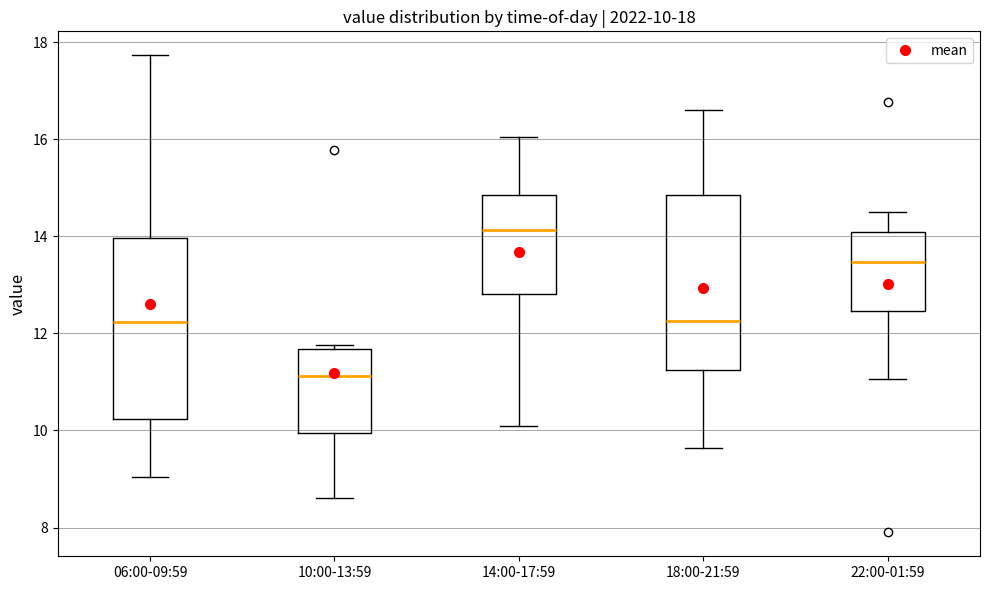

Which box has the lowest median line?

10:00-13:59